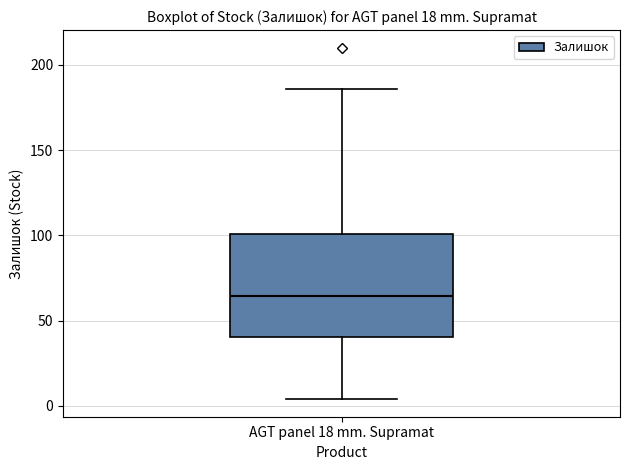

Where does the upper whisker of the box for AGT panel 18 mm. Supramat end on the y-axis? The values are not printed on the chart, so give them approximately, as read against the axis.

185